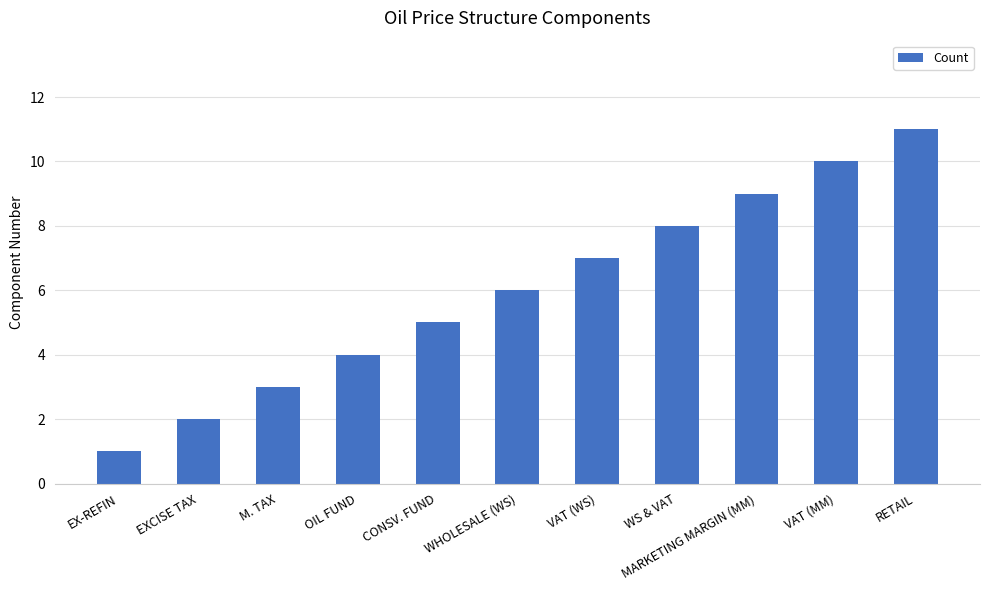

How many distinct data groups are displayed?

1